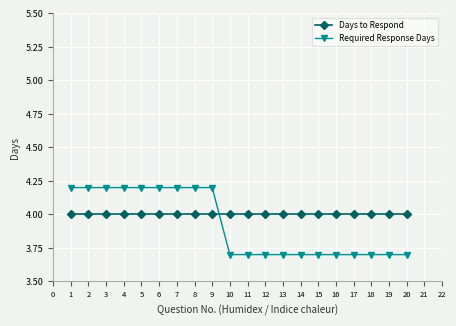

Which series has the largest range (max minus min)?

Required Response Days